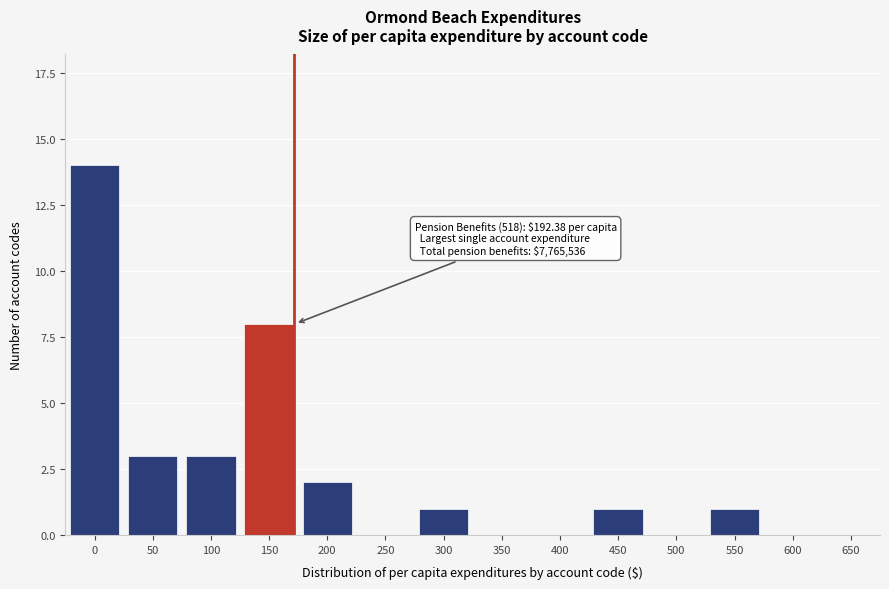

Reading left to right, transcribe all the data shown in this chart.

0=14	50=3	100=3	150=8	200=2	250=0	300=1	350=0	400=0	450=1	500=0	550=1	600=0